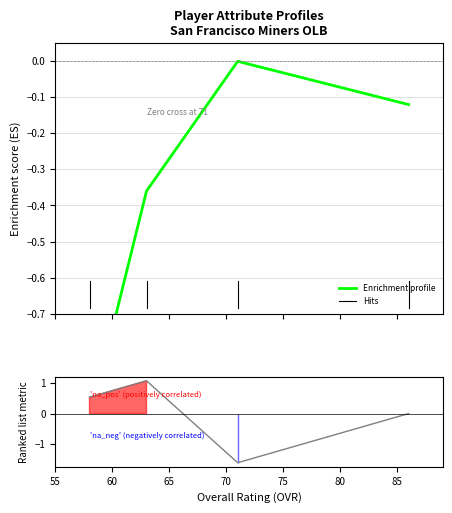

Is it true that Ranking metric scores equals -0.4 at 60?

False